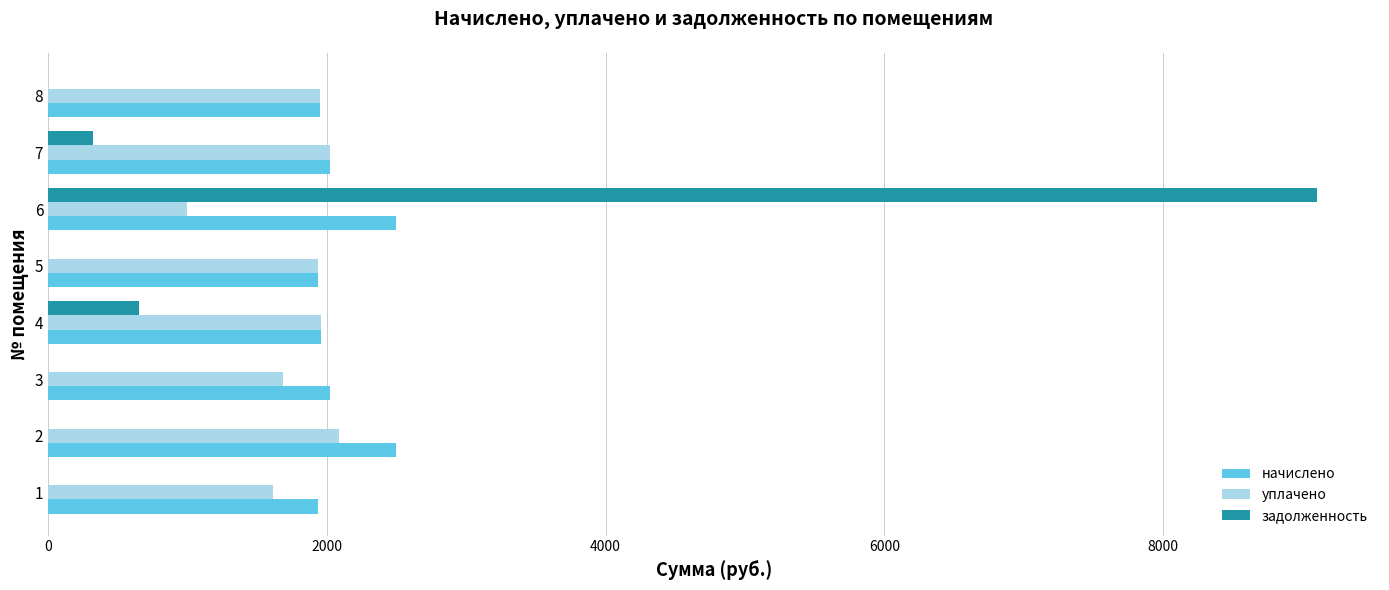

What is the sum of all начислено values?

16819.0